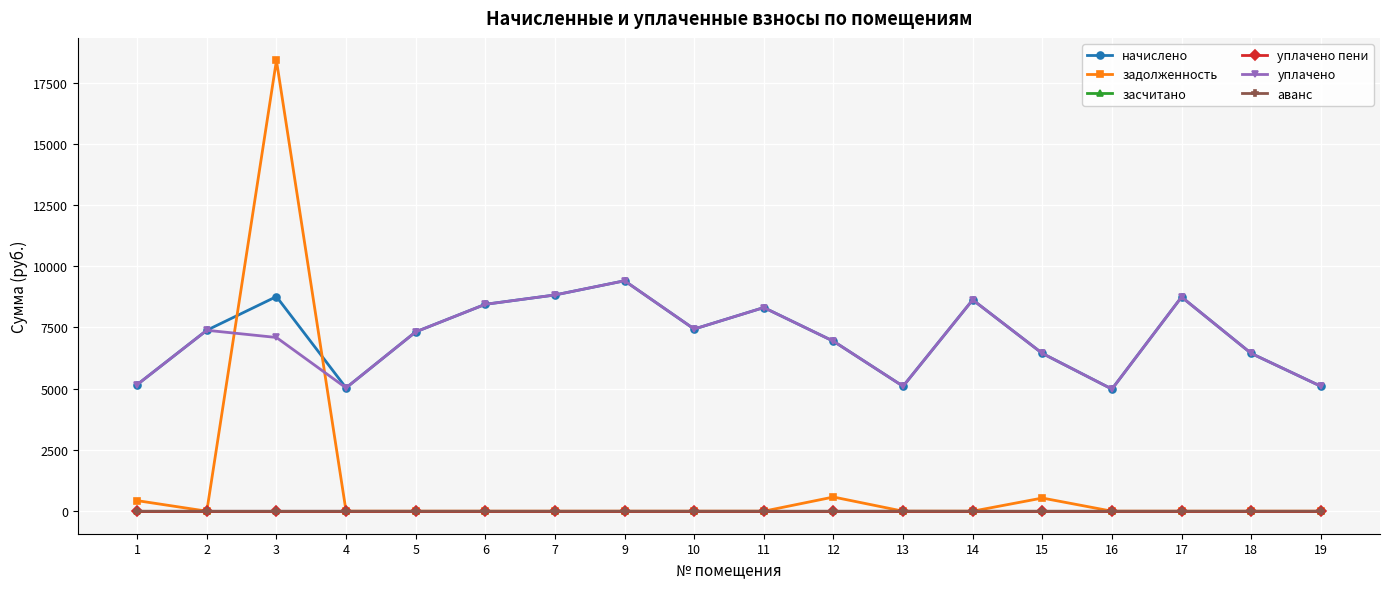

How many lines are shown in the chart?

6